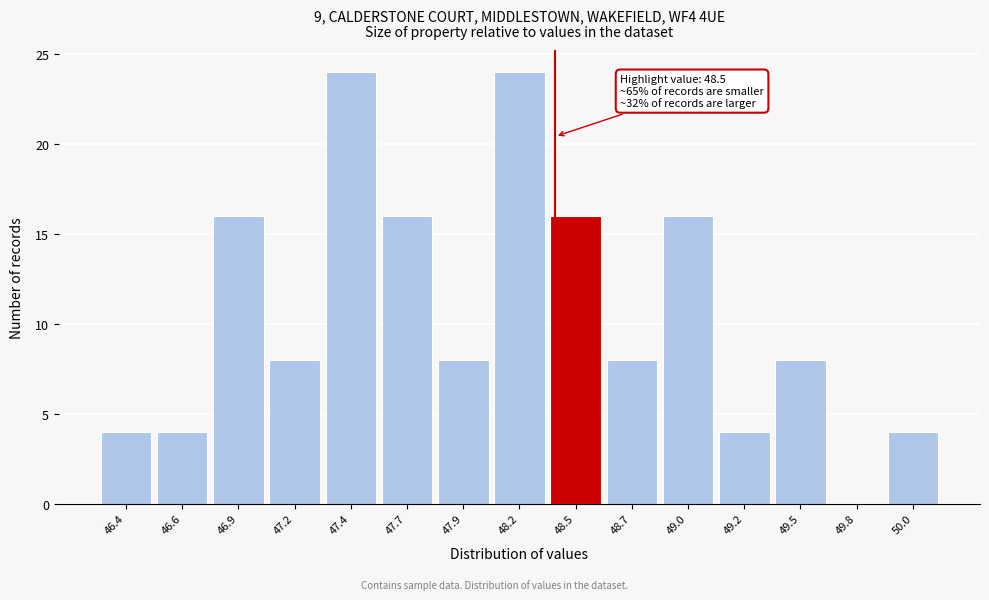

Reading left to right, extract all data points from this chart.

46.4=4	46.6=4	46.9=16	47.2=8	47.4=24	47.7=16	47.9=8	48.2=24	48.5=16	48.7=8	49.0=16	49.2=4	49.5=8	49.8=0	50.0=4